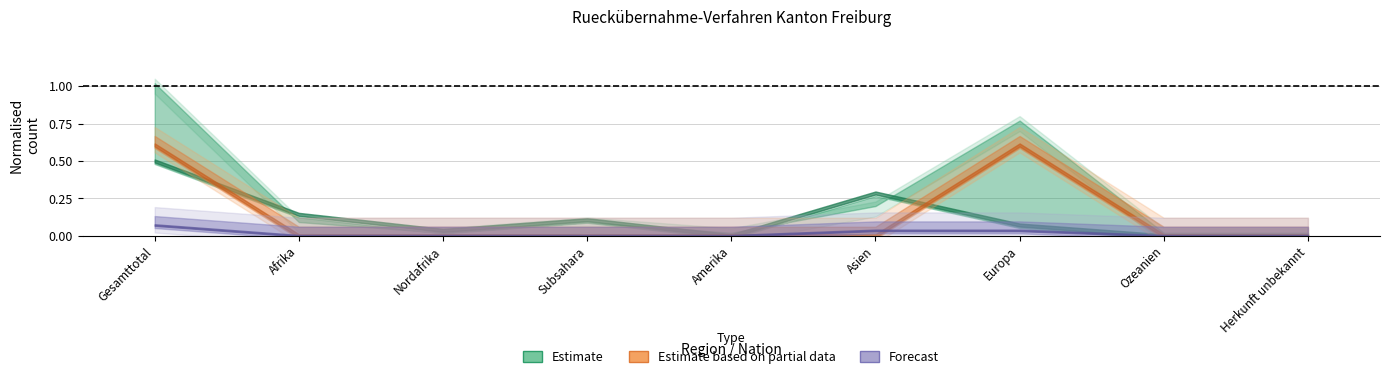

At which category does the chart reach its minimum across all series?

Nordafrika